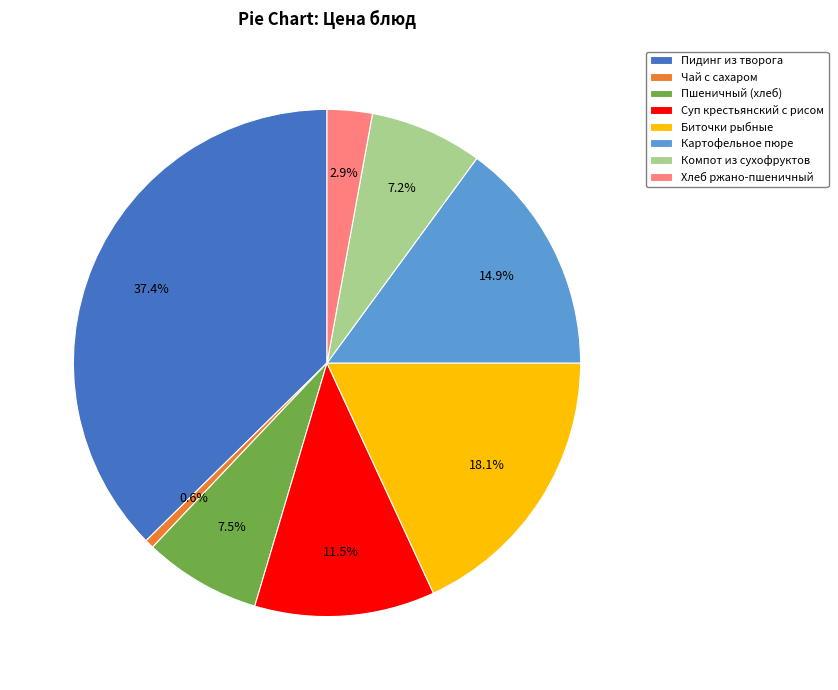

True or false: Компот из сухофруктов accounts for 1% of the total.

False